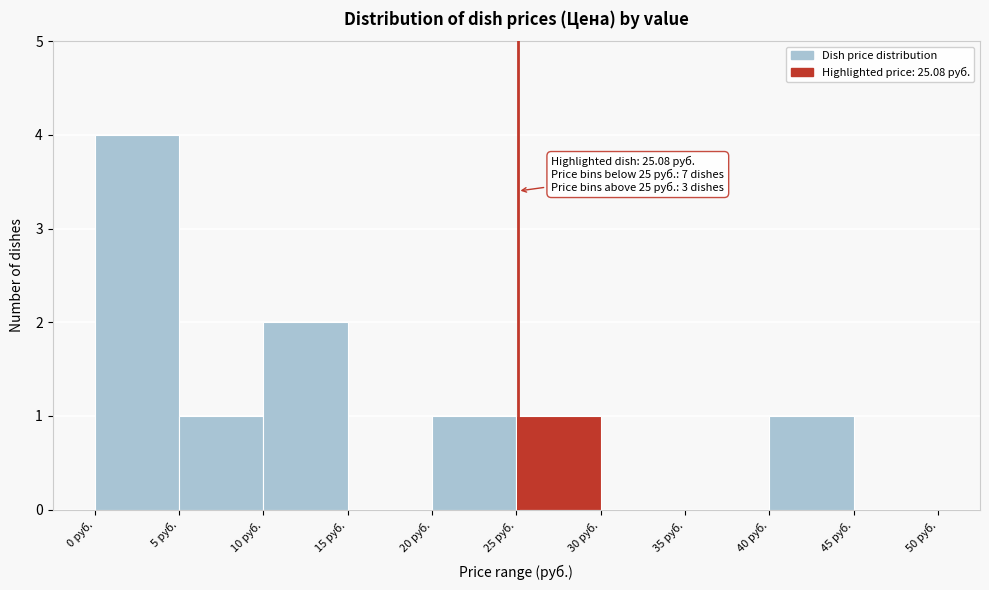

Which range on the x-axis has the tallest bar?

0 to 5